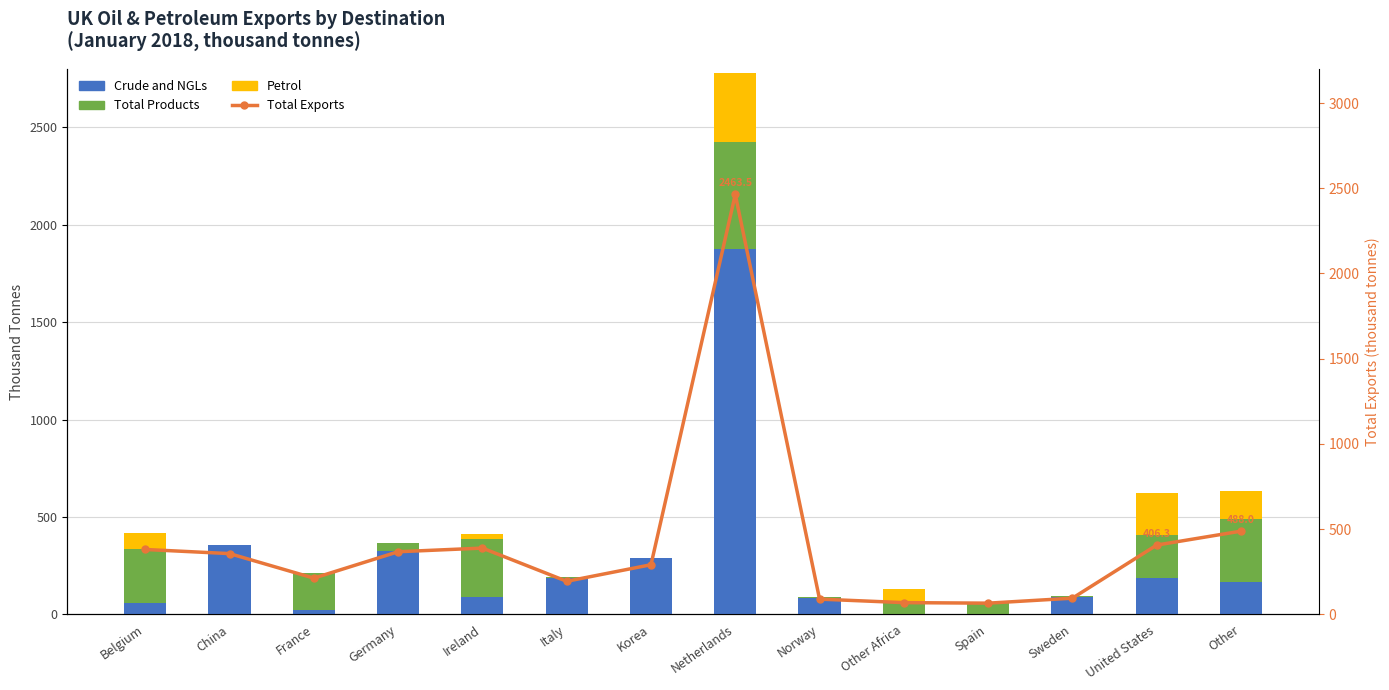

Is the value of Total Products at China greater than the value of Crude and NGLs at Korea?

No